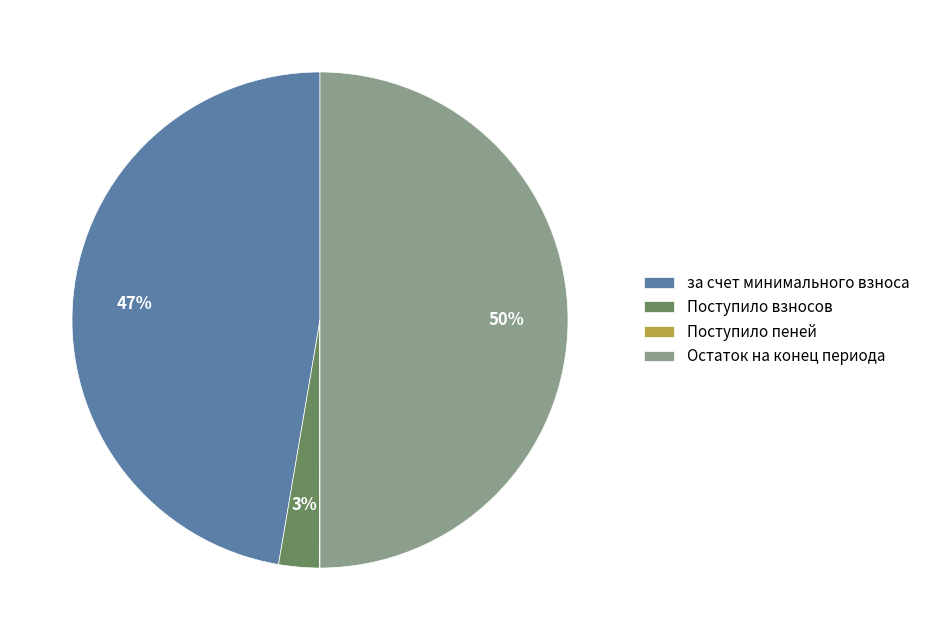

Which category has the biggest portion of the pie?

Остаток на конец периода